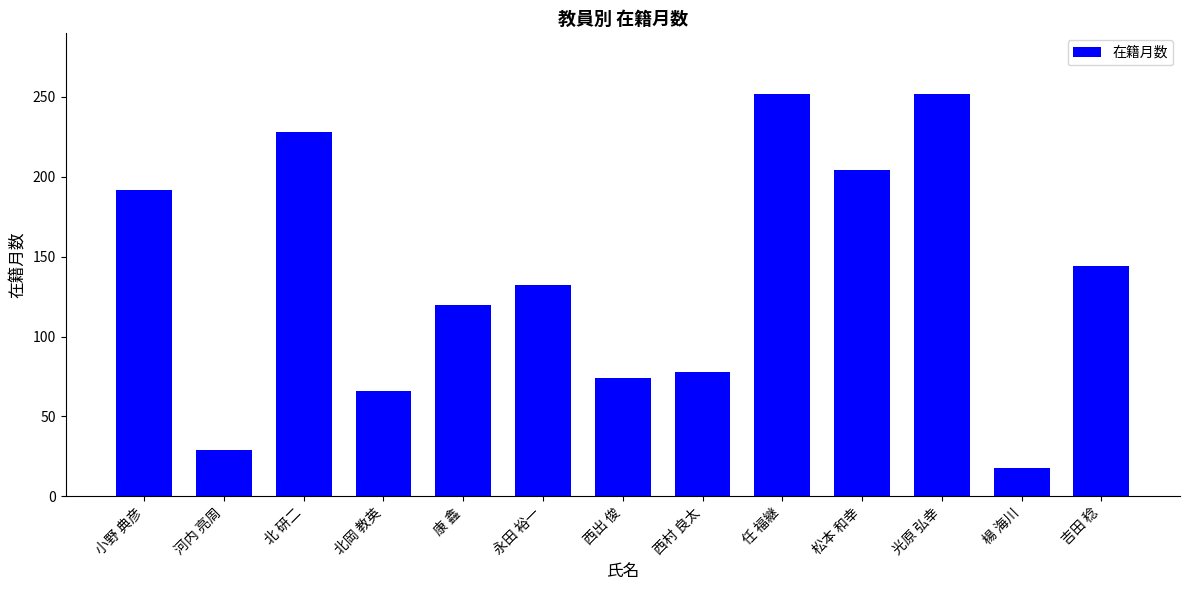

How many values are below 132?

6